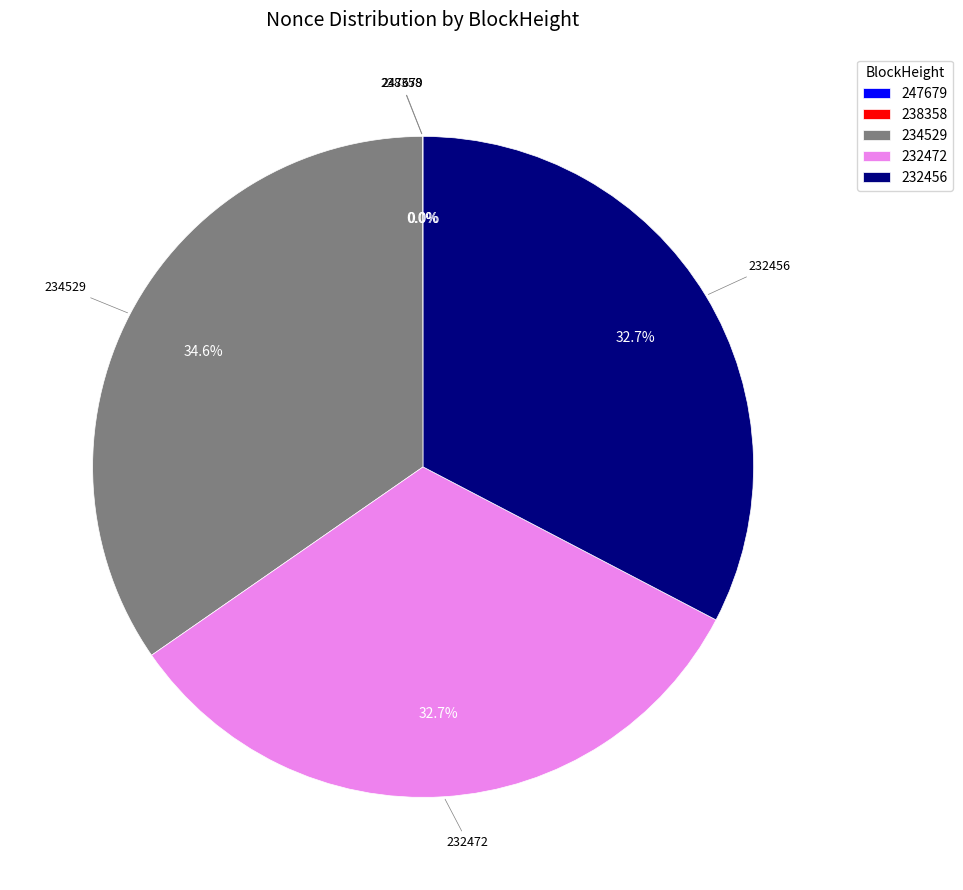

Which slice is the largest?

234529